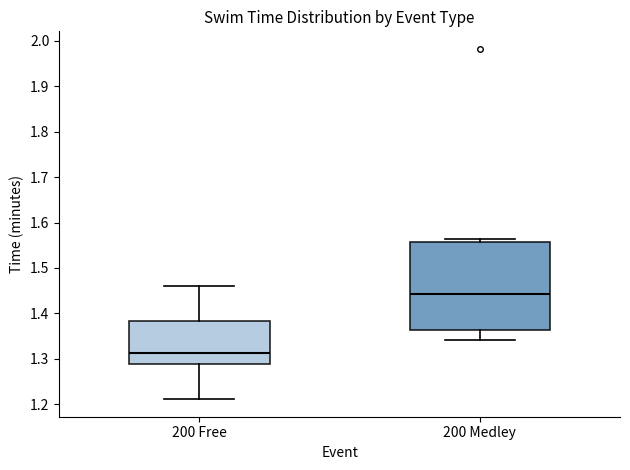

Which box is the tallest, from its lower edge to its upper edge?

200 Medley